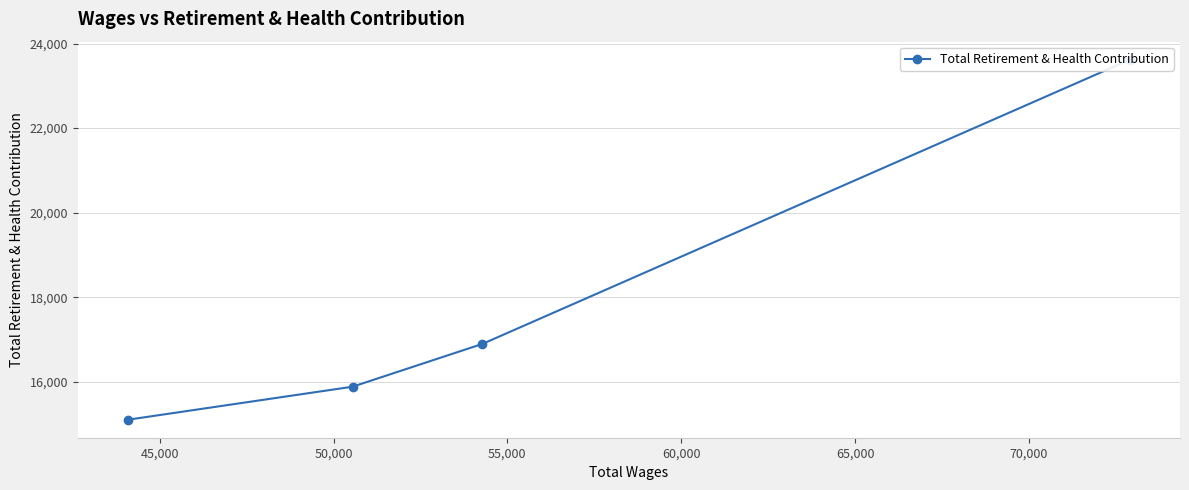

What is the smallest value displayed?

15101